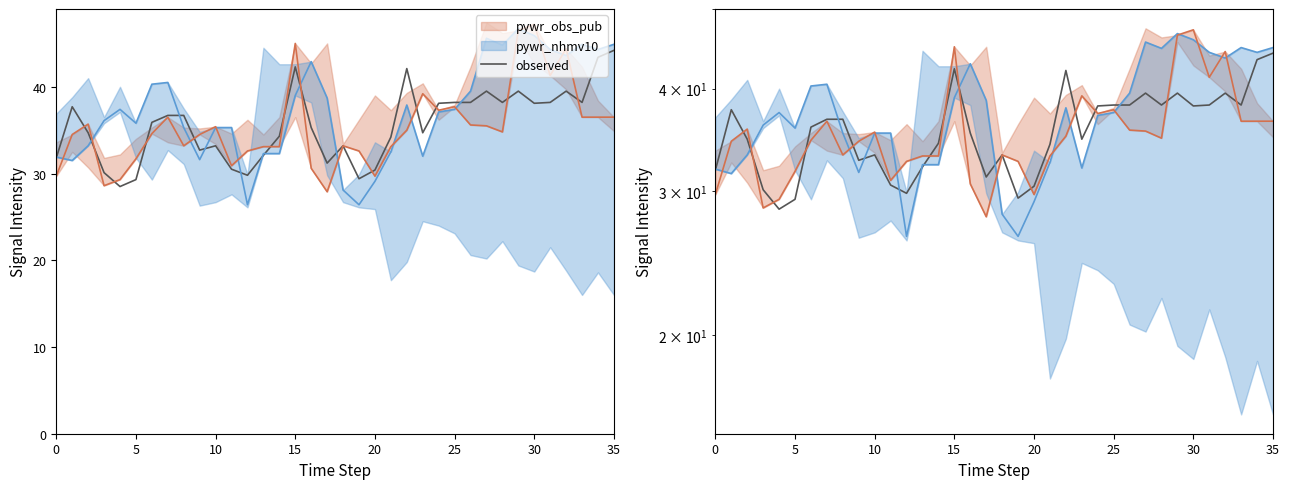

True or false: there are more than 0 points higher than both neighbors.

True